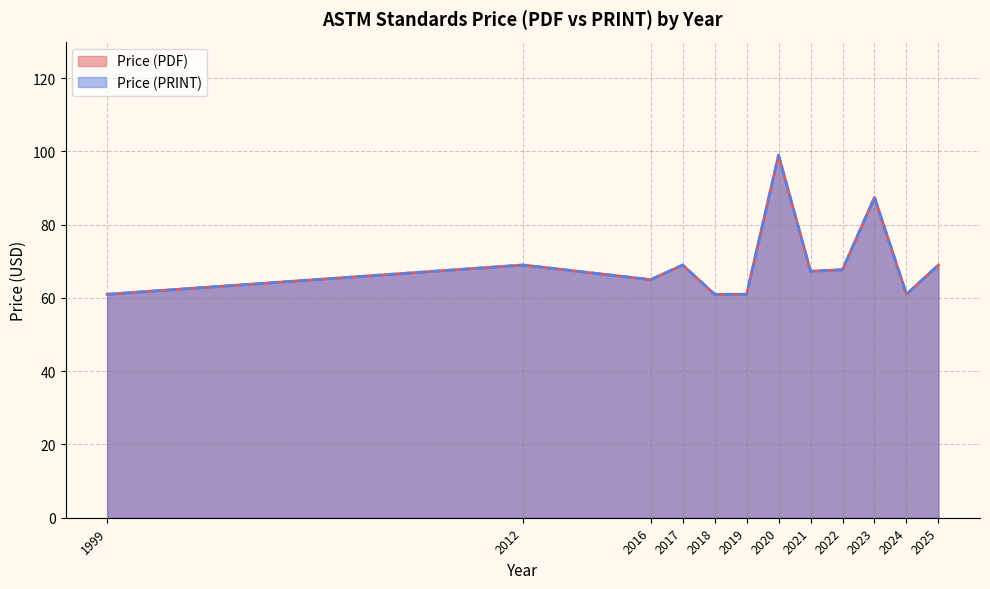

Rank the series by their maximum value, from lowest to highest.

Price (PDF), Price (PRINT)